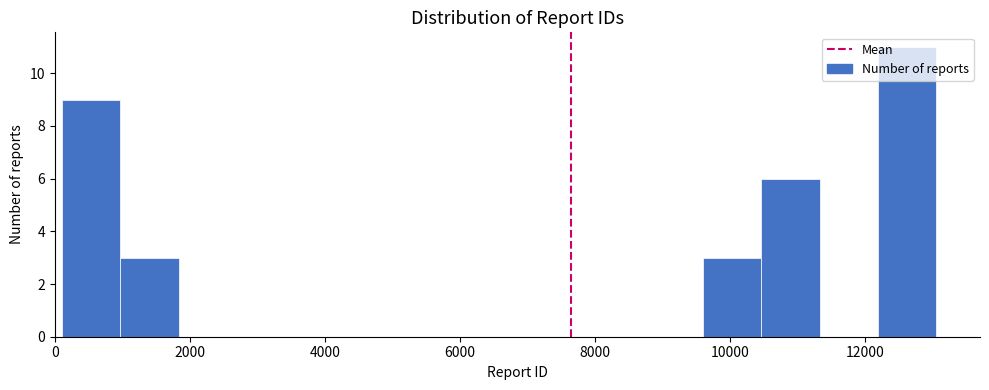

Reading left to right, list every bar in this chart as the range it spans on the x-axis followed by its height. Neither the bar edges nor the heights are printed on the chart, so give them approximately, as read against the axes.

200 to 1000: 9
1000 to 1800: 3
1800 to 2600: 0
2600 to 3600: 0
3600 to 4400: 0
4400 to 5200: 0
5200 to 6200: 0
6200 to 7000: 0
7000 to 7800: 0
7800 to 8800: 0
8800 to 9600: 0
9600 to 10400: 3
10400 to 11400: 6
11400 to 12200: 0
12200 to 13000: 11